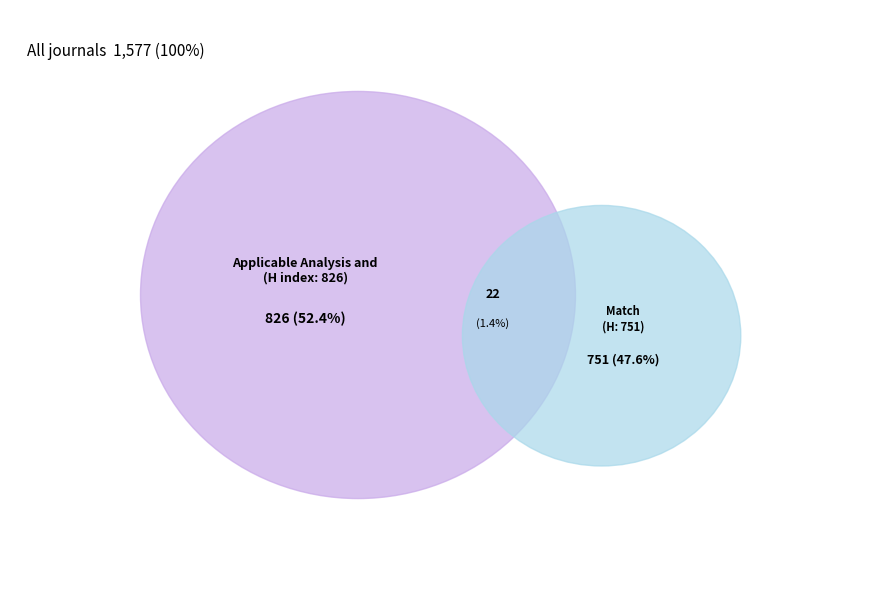

Combined, do Match and Applicable Analysis and Discrete Mathematics account for over 50%?

Yes